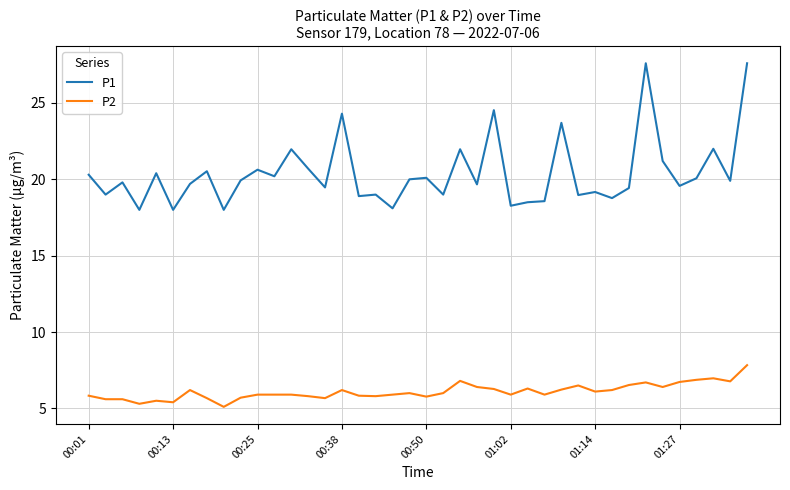

What is the difference between the maximum and minimum values in the P2 series?

2.7